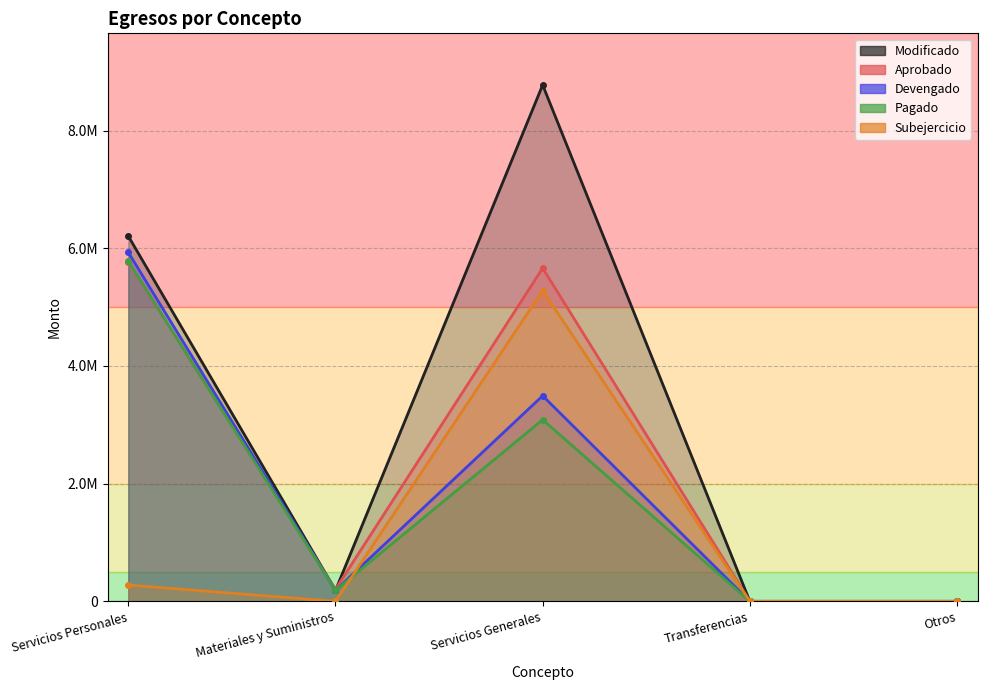

True or false: Subejercicio and Aprobado cross at least once.

False